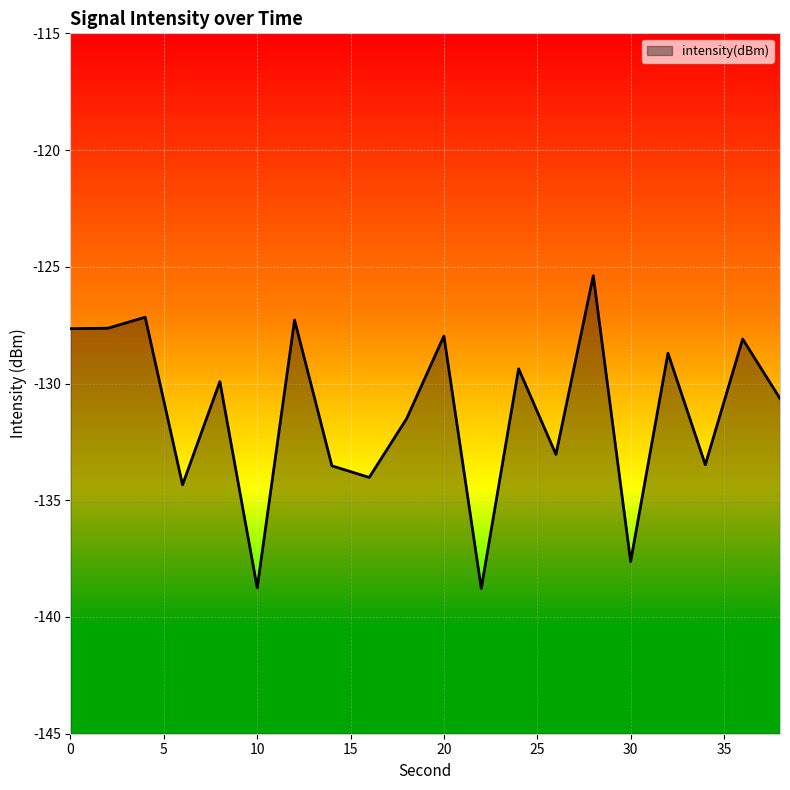

How many interior local valleys (lower than both neighbors) does the data have?

7